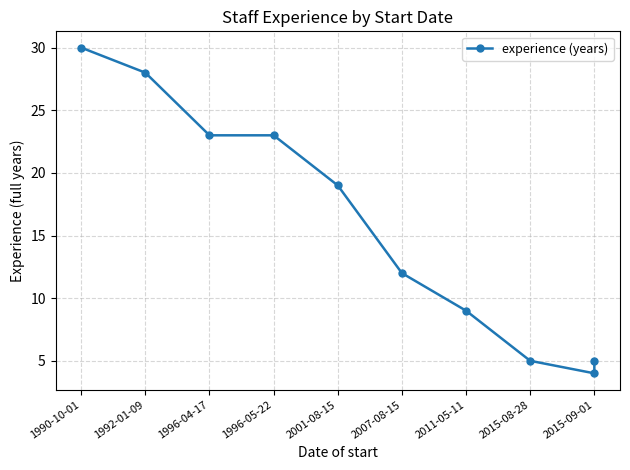

How many values are below 19?

5